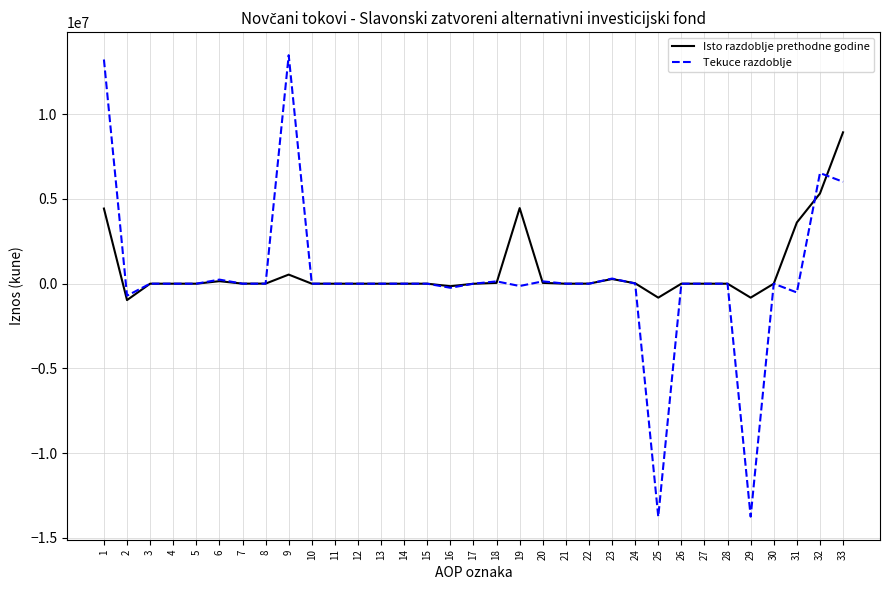

Which series has the widest spread of values?

Tekuce razdoblje